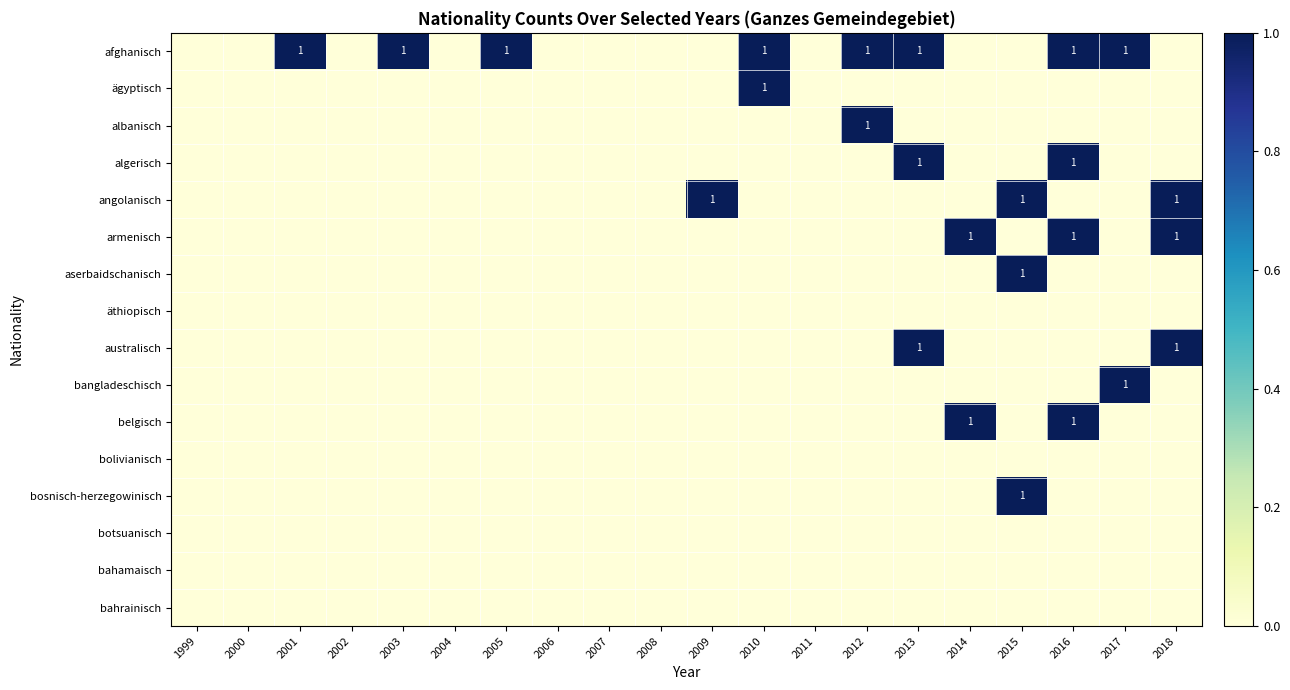

True or false: australisch has a value of 0 at 2018.

False